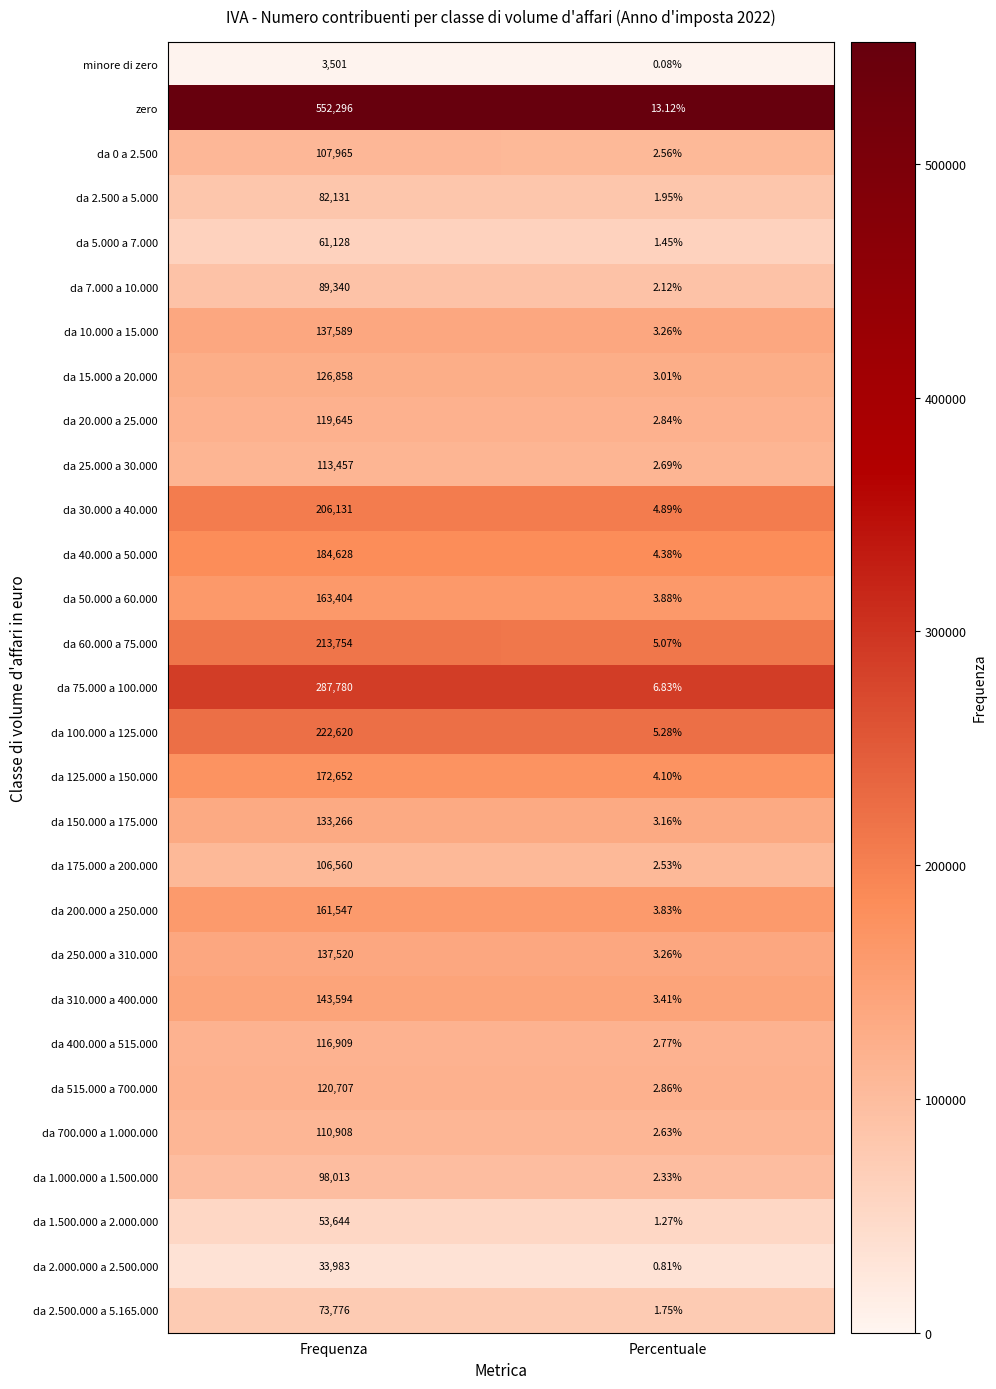

Rank the series by their maximum value, from highest to lowest.

zero, da 75.000 a 100.000, da 100.000 a 125.000, da 60.000 a 75.000, da 30.000 a 40.000, da 40.000 a 50.000, da 125.000 a 150.000, da 50.000 a 60.000, da 200.000 a 250.000, da 310.000 a 400.000, da 10.000 a 15.000, da 250.000 a 310.000, da 150.000 a 175.000, da 15.000 a 20.000, da 515.000 a 700.000, da 20.000 a 25.000, da 400.000 a 515.000, da 25.000 a 30.000, da 700.000 a 1.000.000, da 0 a 2.500, da 175.000 a 200.000, da 1.000.000 a 1.500.000, da 7.000 a 10.000, da 2.500 a 5.000, da 2.500.000 a 5.165.000, da 5.000 a 7.000, da 1.500.000 a 2.000.000, da 2.000.000 a 2.500.000, minore di zero